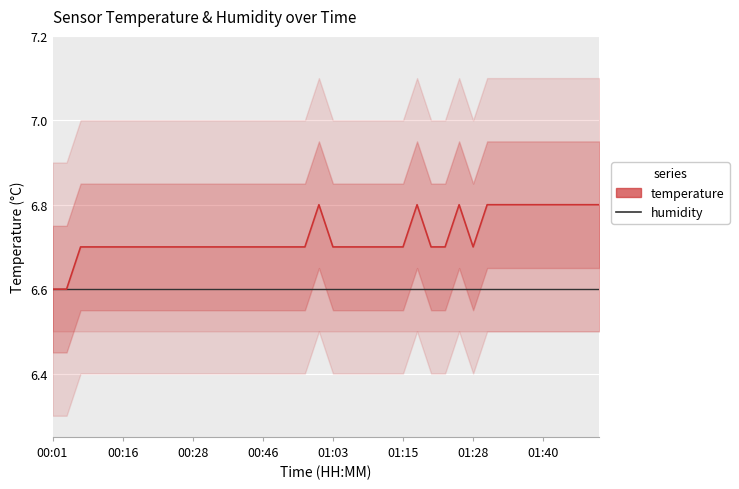

True or false: temperature has more than 1 points higher than both neighbors.

True